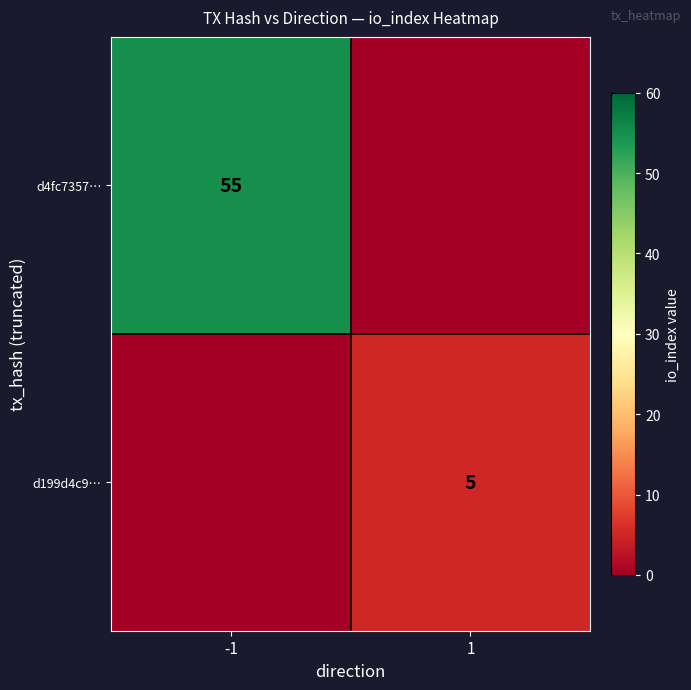

How many data points does each series have?

2